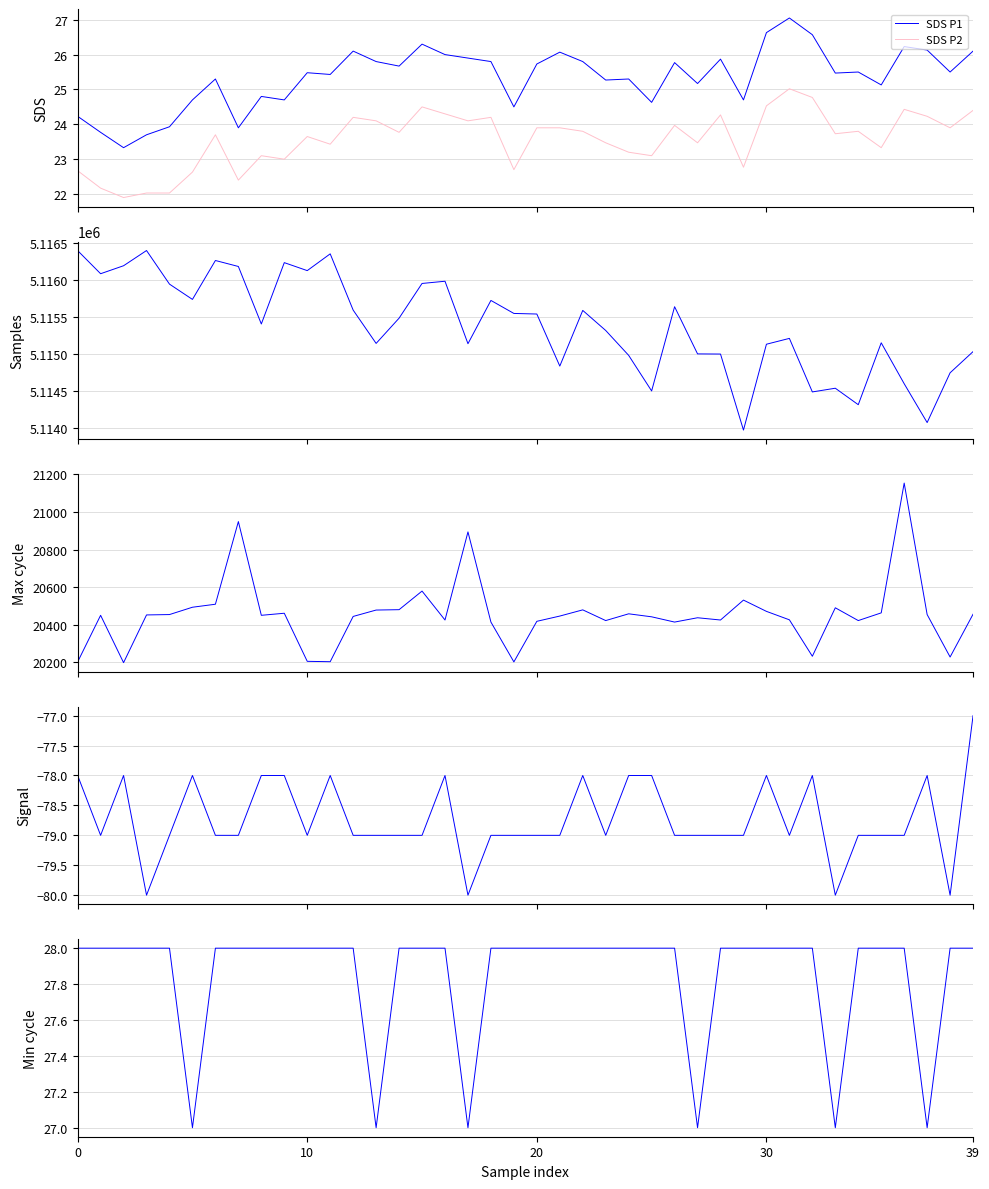

Where does the SDS P2 series first go above 23?

6